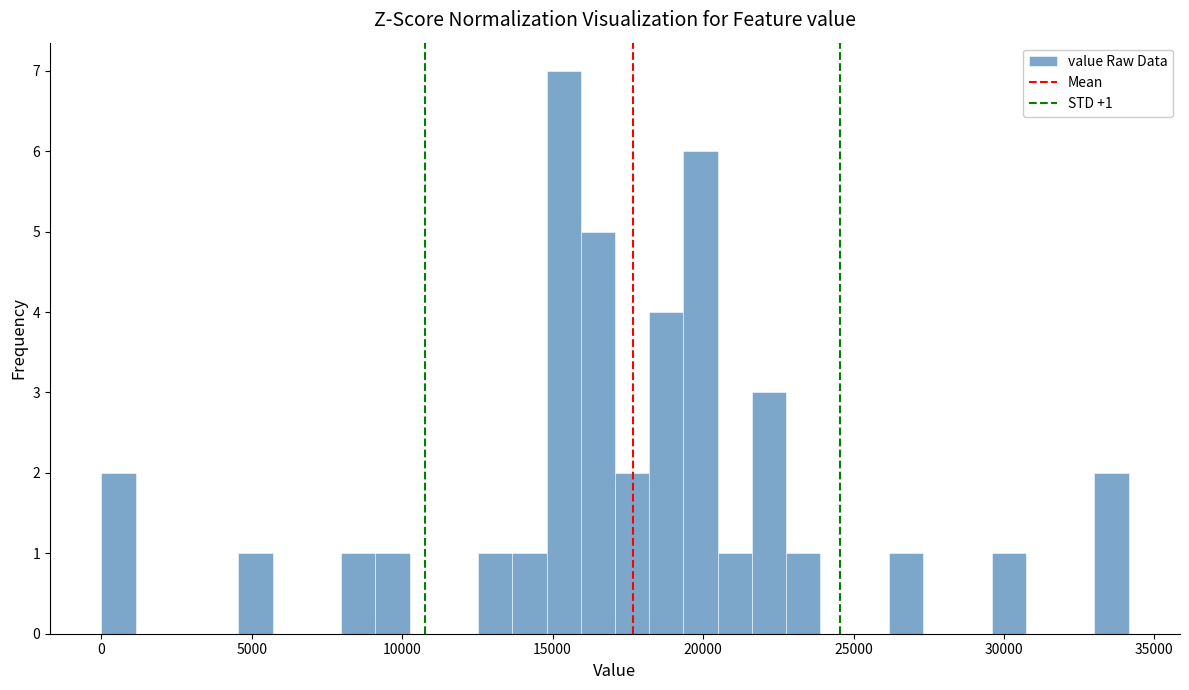

Around what value on the x-axis is the tallest bar? Give the approximate position of its centre, as read against the axis.

15500